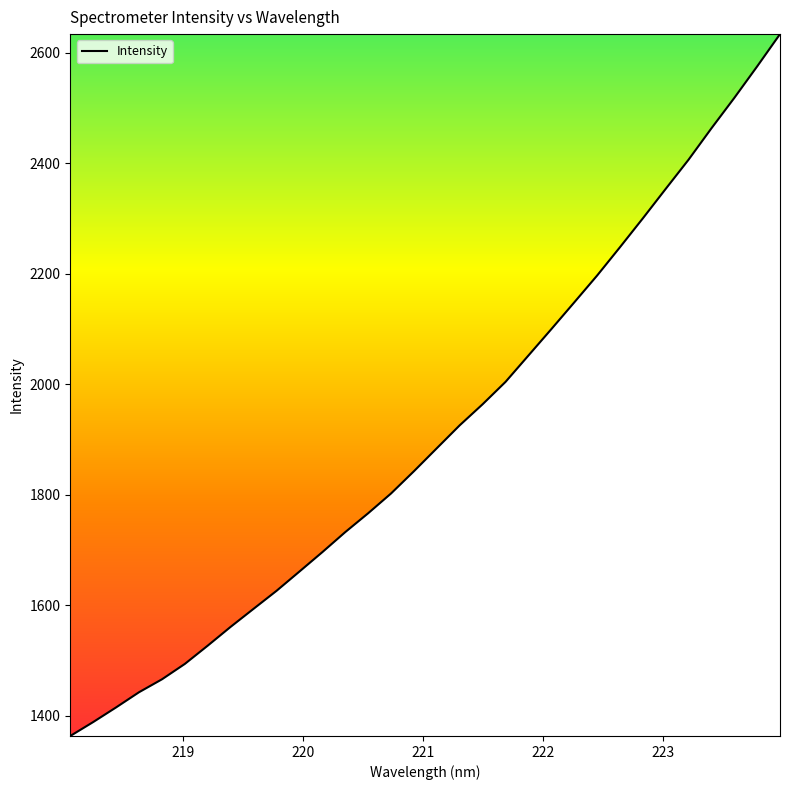

What is the minimum value shown in the chart?

1363.4